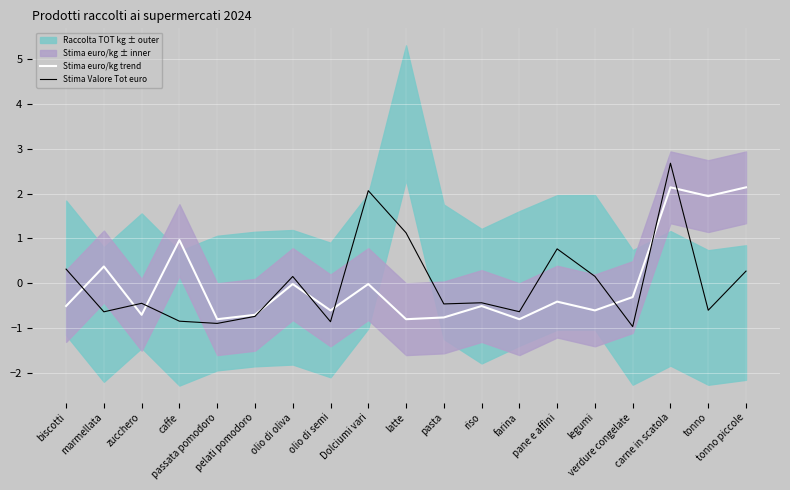

How many lines are shown in the chart?

2